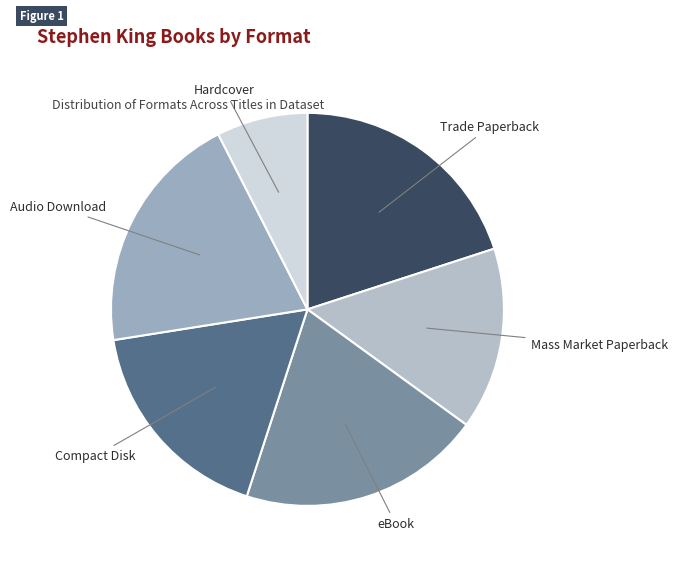

What is the smallest slice in the pie chart?

Hardcover